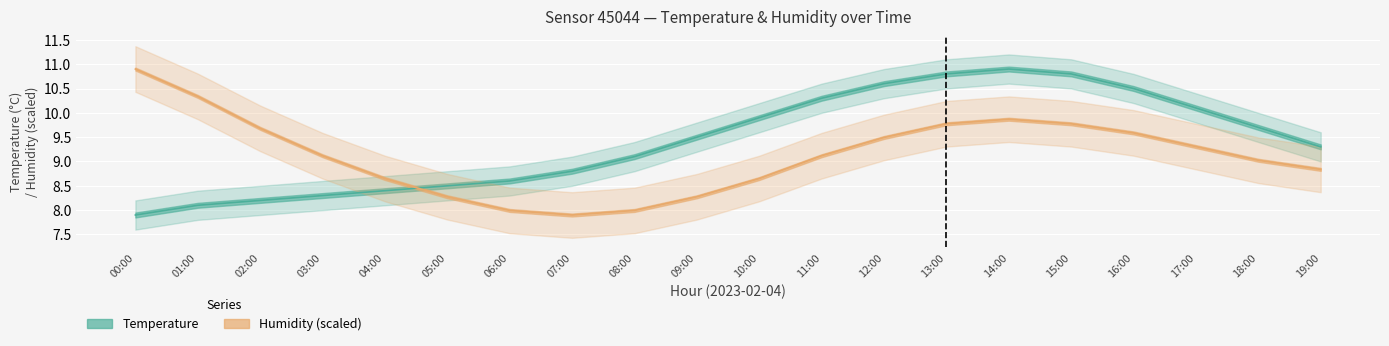

Is it true that Temperature equals 16.3 at 12:00?

False